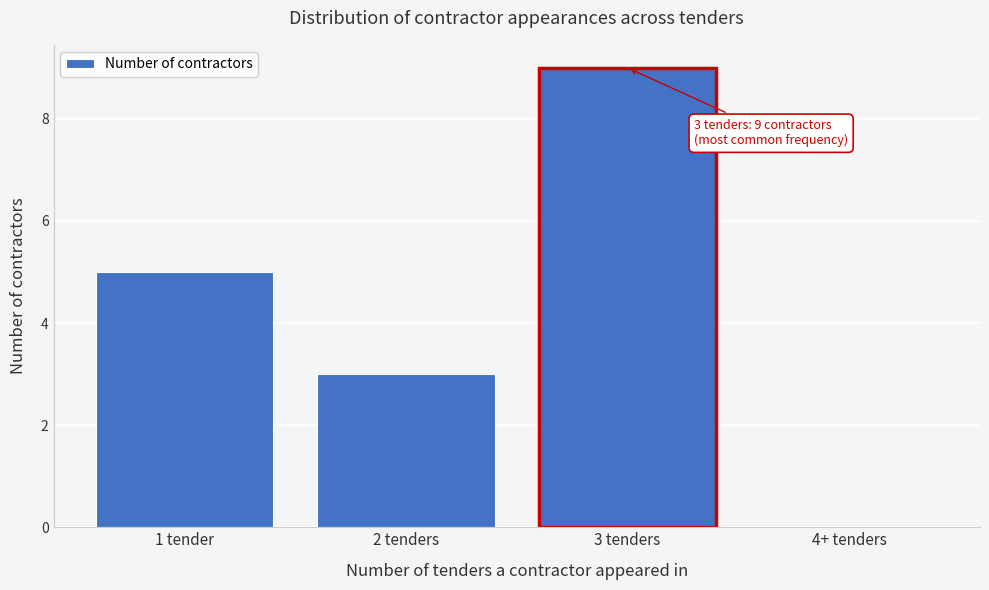

The chart shows a value of 2 at 1 tender. True or false?

False